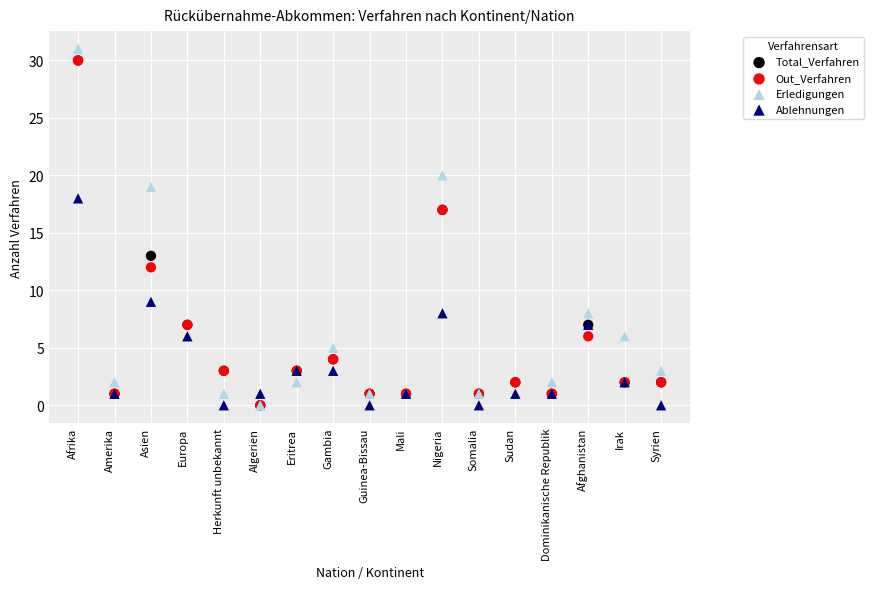

Which series has the widest spread of Y values?

Erledigungen